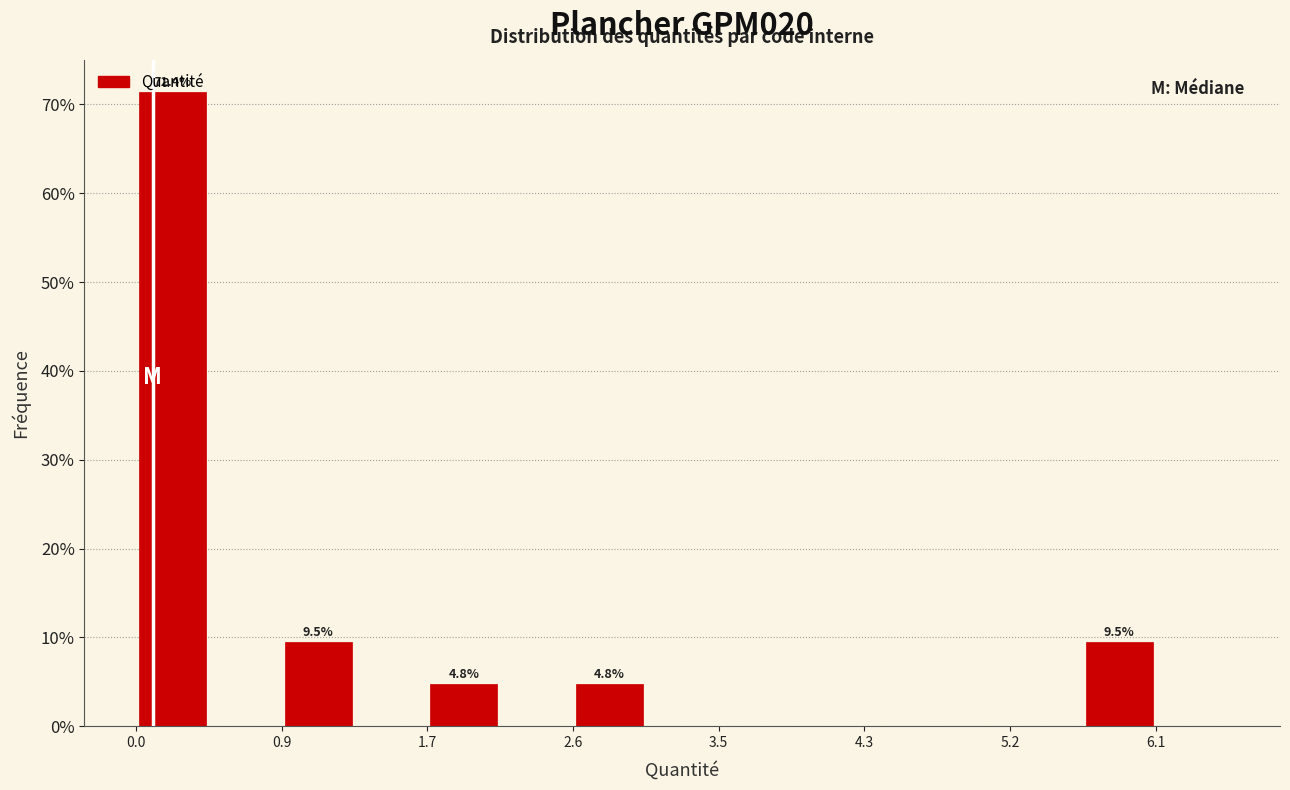

Over which range of the x-axis is the bar tallest?

0.0 to 0.4